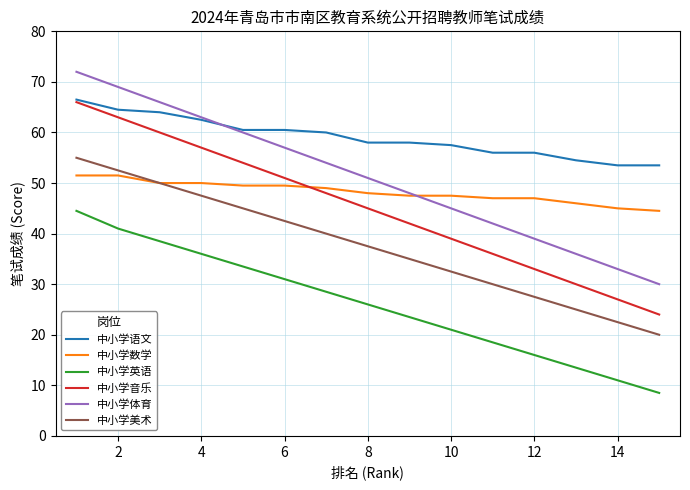

What is the greatest value displayed?

72.0